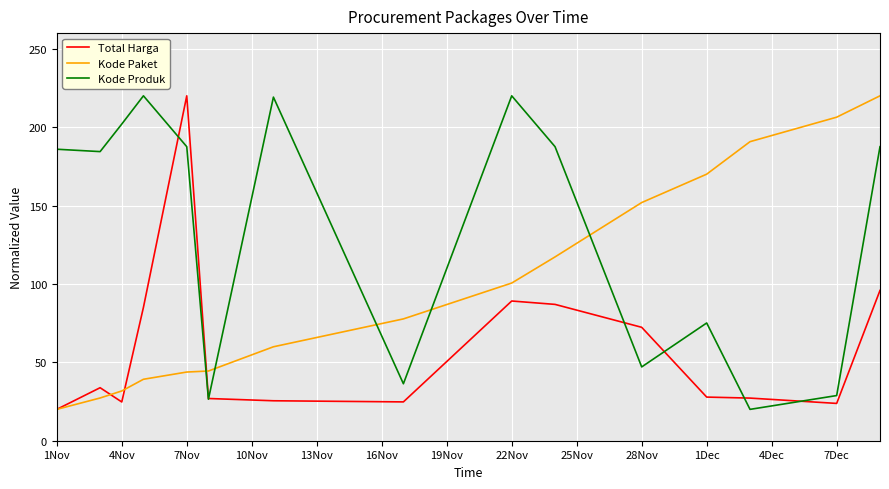

Rank the series by their average value, from highest to lowest.

Kode Produk, Kode Paket, Total Harga